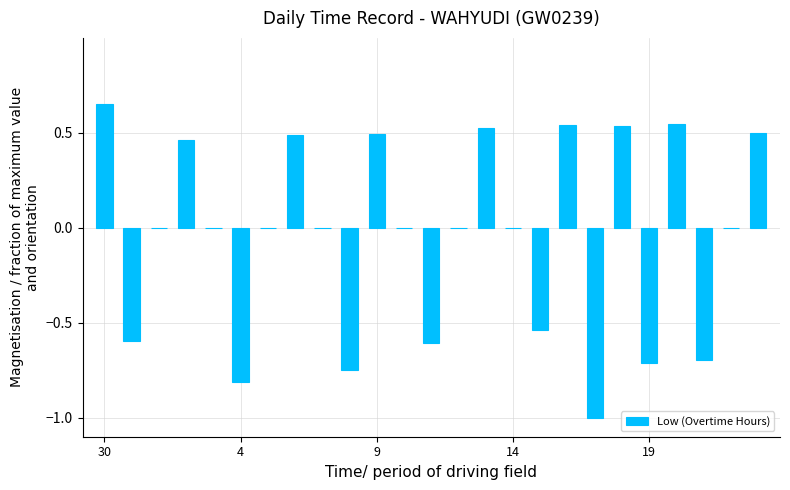

What is the sum of all values?

-1.0